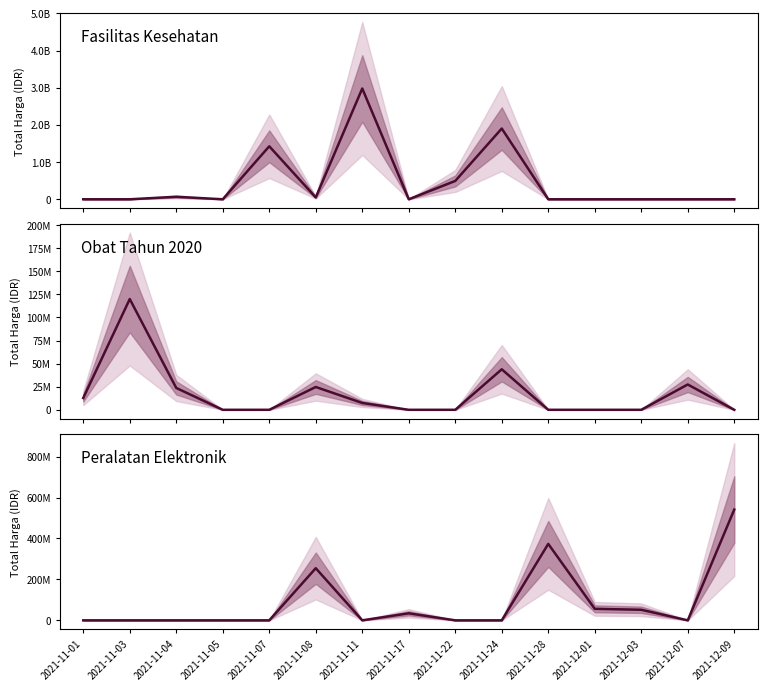

Which category has the highest value in the Obat Tahun 2020 series?

2021-11-03